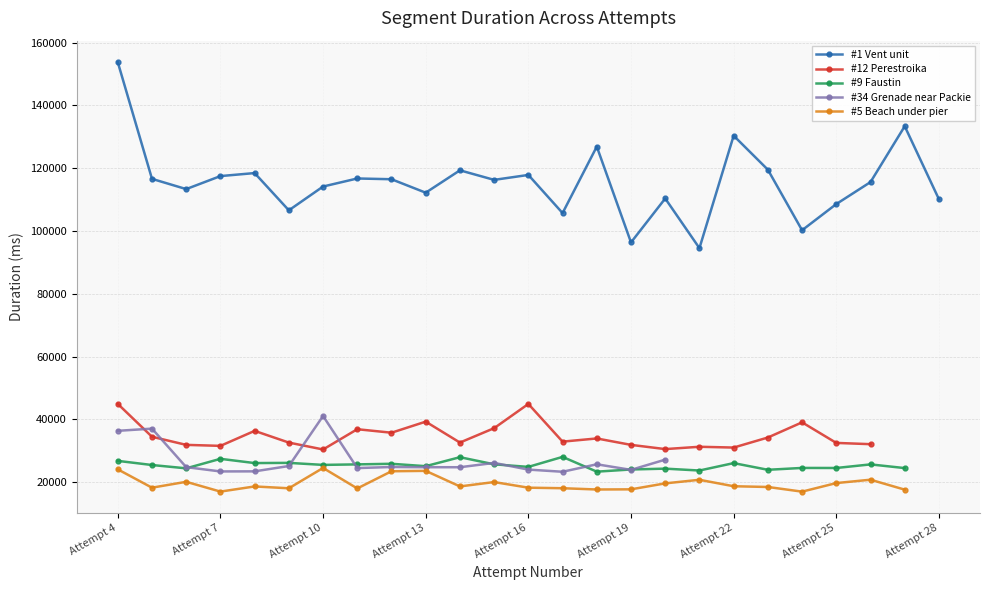

Where does the #12 Perestroika series first go above 32639?

Attempt 4